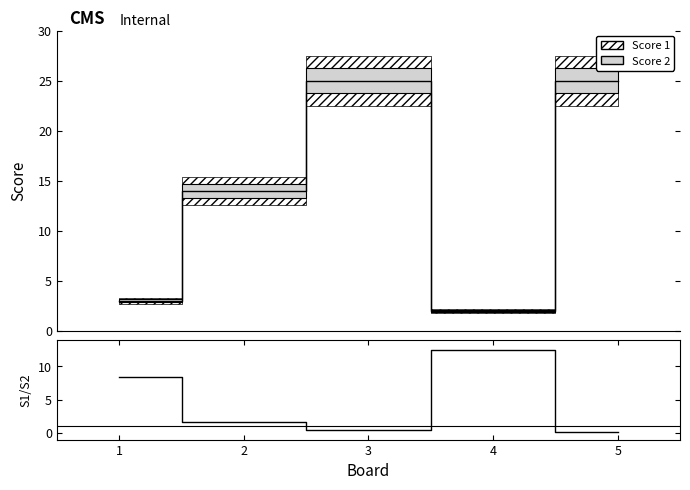

Reading left to right, extract all data points from this chart.

1=8.3	2=1.6	3=0.4	4=12.5	5=0.2